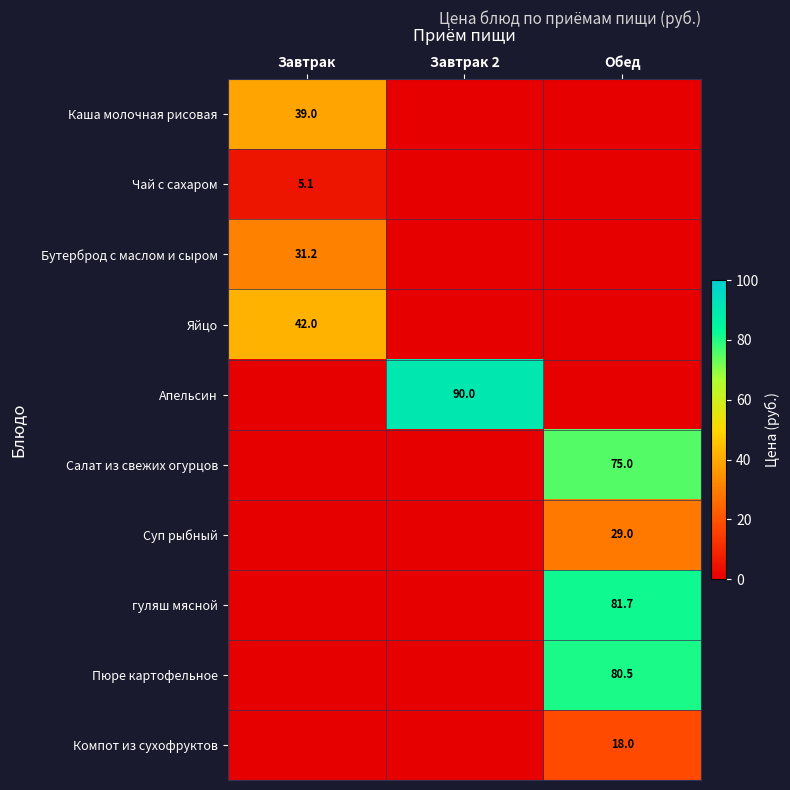

The value of Бутерброд с маслом и сыром at Завтрак is 18.6. True or false?

False